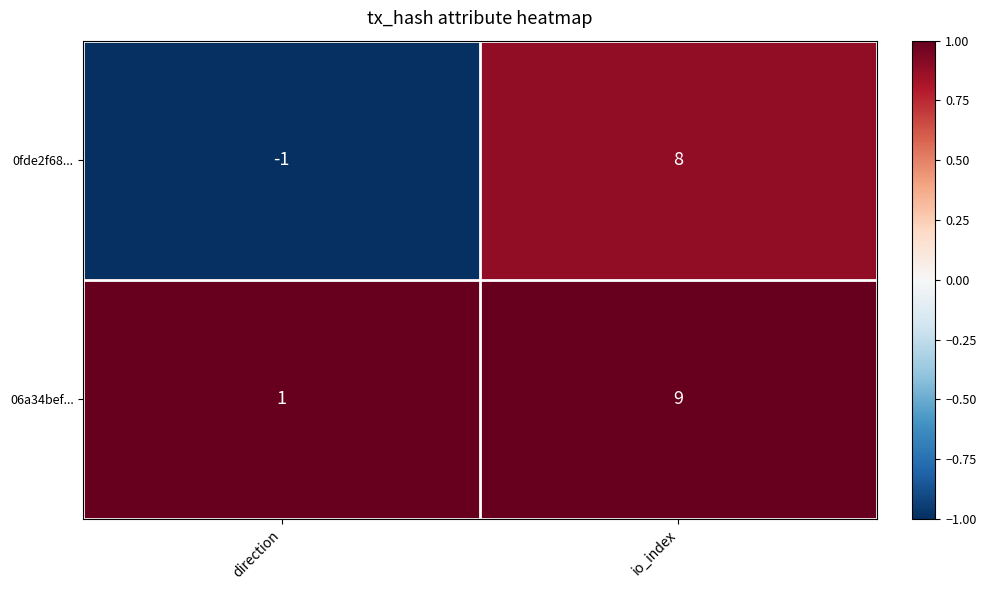

What is the sum of all 06a34bef... values?

10